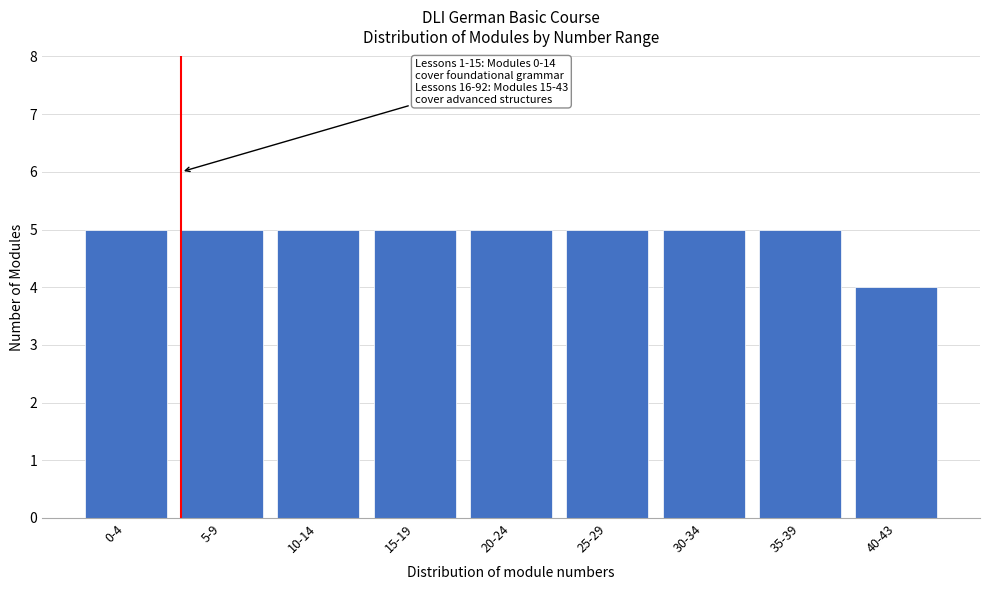

Reading right to left, list all the values displayed in this chart.

4	5	5	5	5	5	5	5	5